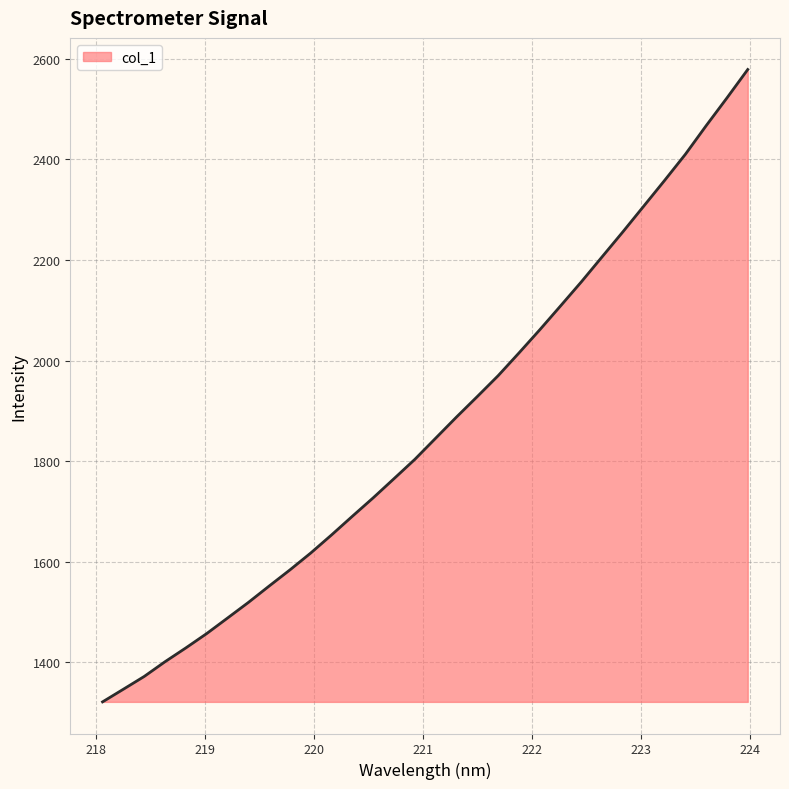

What is the minimum value shown in the chart?

1321.6